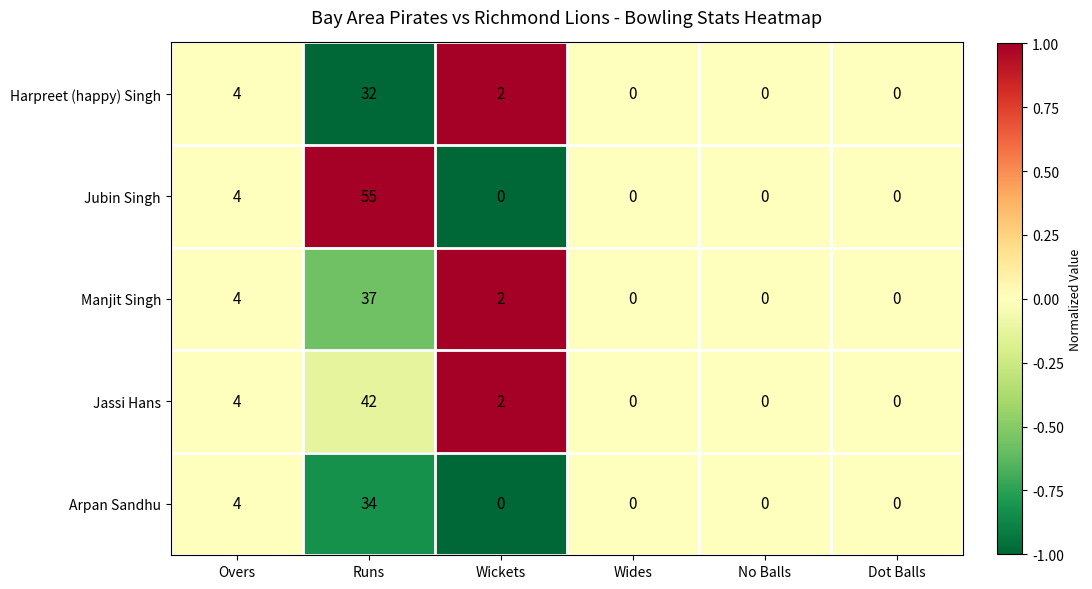

Reading left to right, transcribe all the data shown in this chart.

Harpreet (happy) Singh: 4	32	2	0	0	0
Jubin Singh: 4	55	0	0	0	0
Manjit Singh: 4	37	2	0	0	0
Jassi Hans: 4	42	2	0	0	0
Arpan Sandhu: 4	34	0	0	0	0